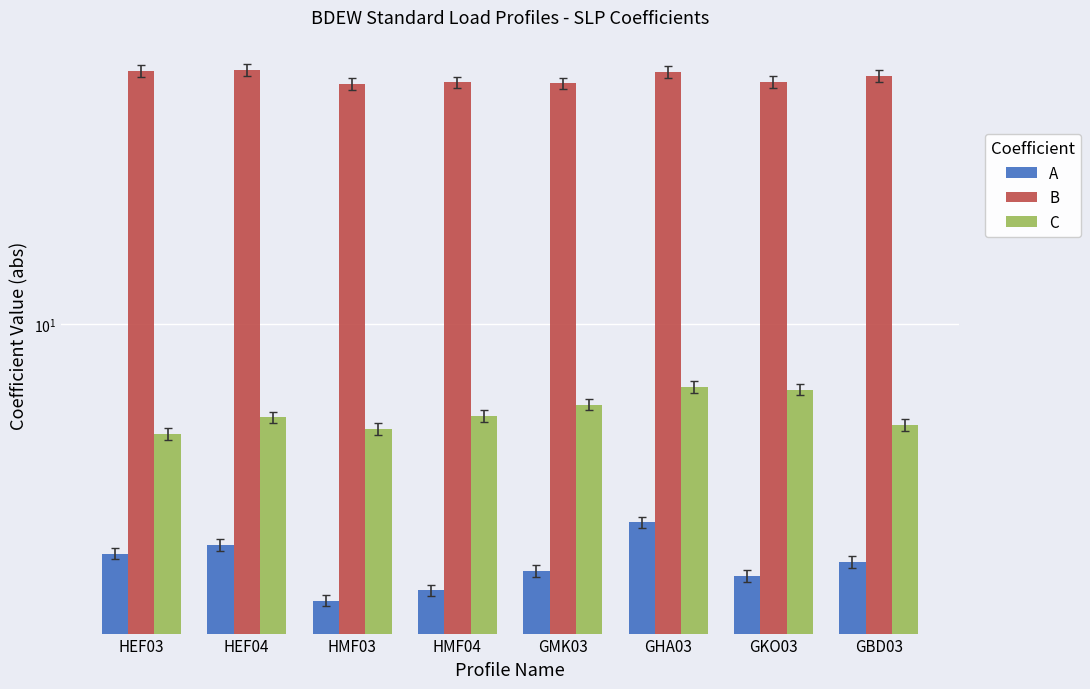

Reading left to right, extract all data points from this chart.

A: HEF03=3.0	HEF04=3.2	HMF03=2.4	HMF04=2.5	GMK03=2.8	GHA03=3.6	GKO03=2.7	GBD03=2.9
B: HEF03=37.2	HEF04=37.4	HMF03=34.7	HMF04=35.0	GMK03=34.9	GHA03=37.0	GKO03=35.1	GBD03=36.2
C: HEF03=5.7	HEF04=6.2	HMF03=5.8	HMF04=6.2	GMK03=6.6	GHA03=7.2	GKO03=7.1	GBD03=5.9